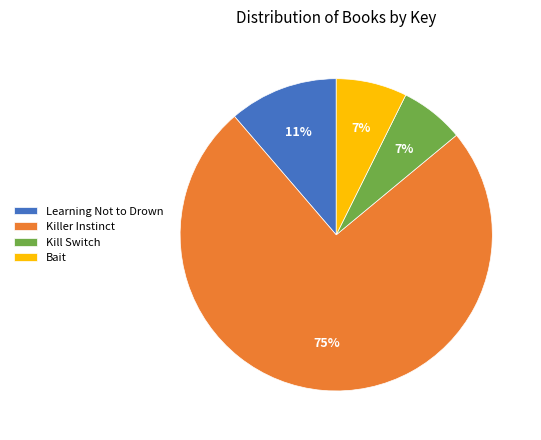

Count the number of slices in the pie.

4